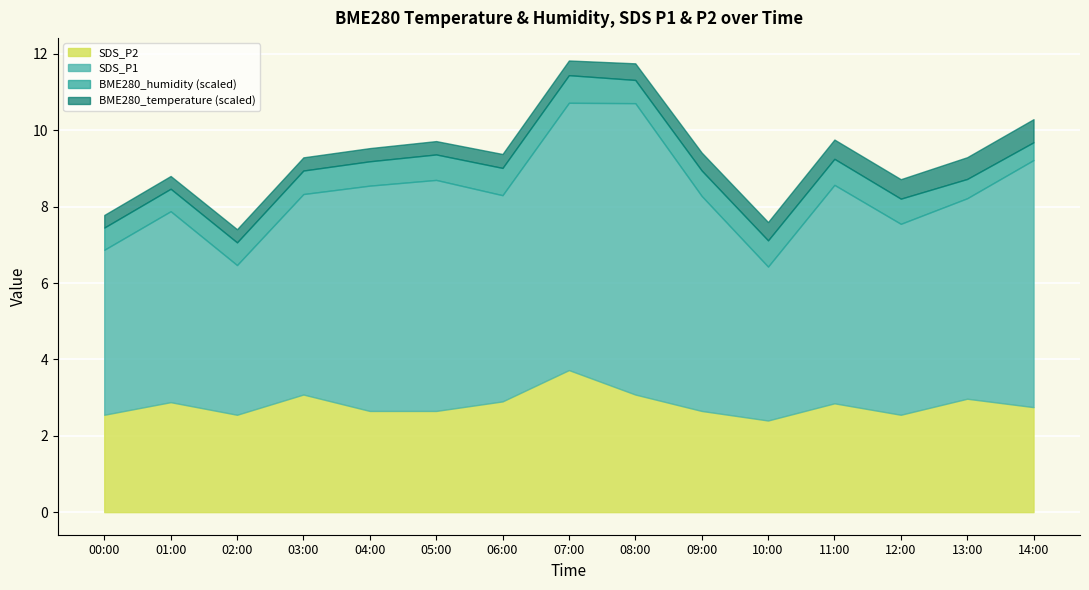

Which series has the largest range (max minus min)?

SDS_P1